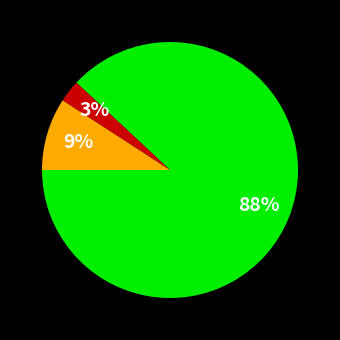

To the nearest percent, what is the average slice percentage?

33%